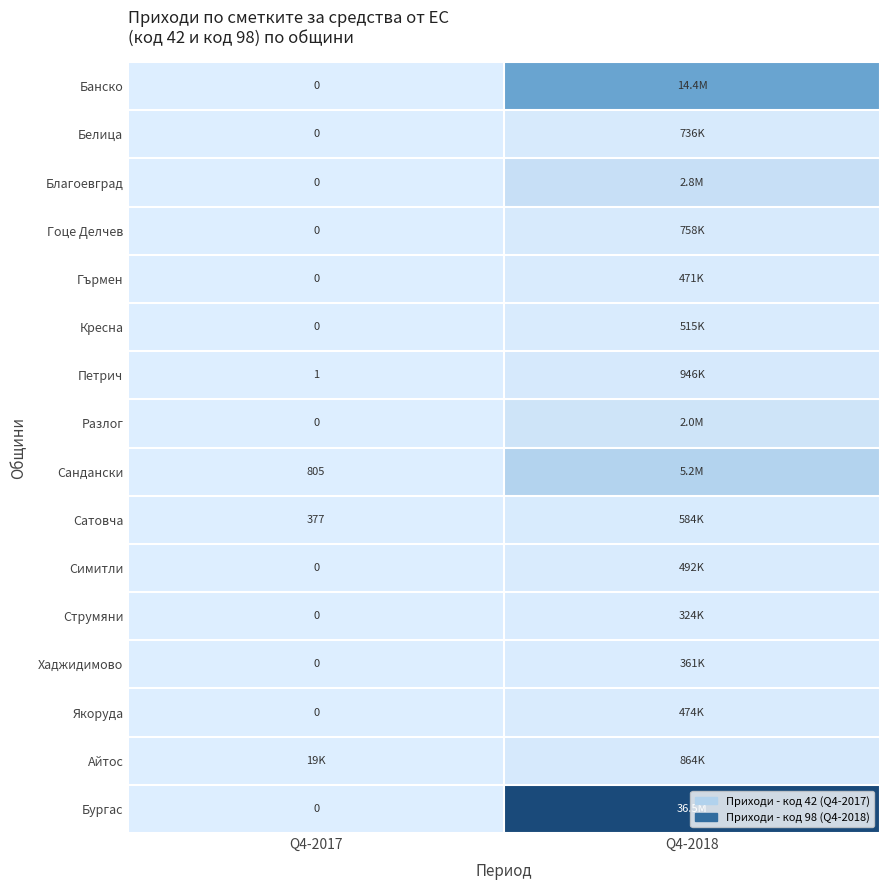

How many data points does each series have?

2